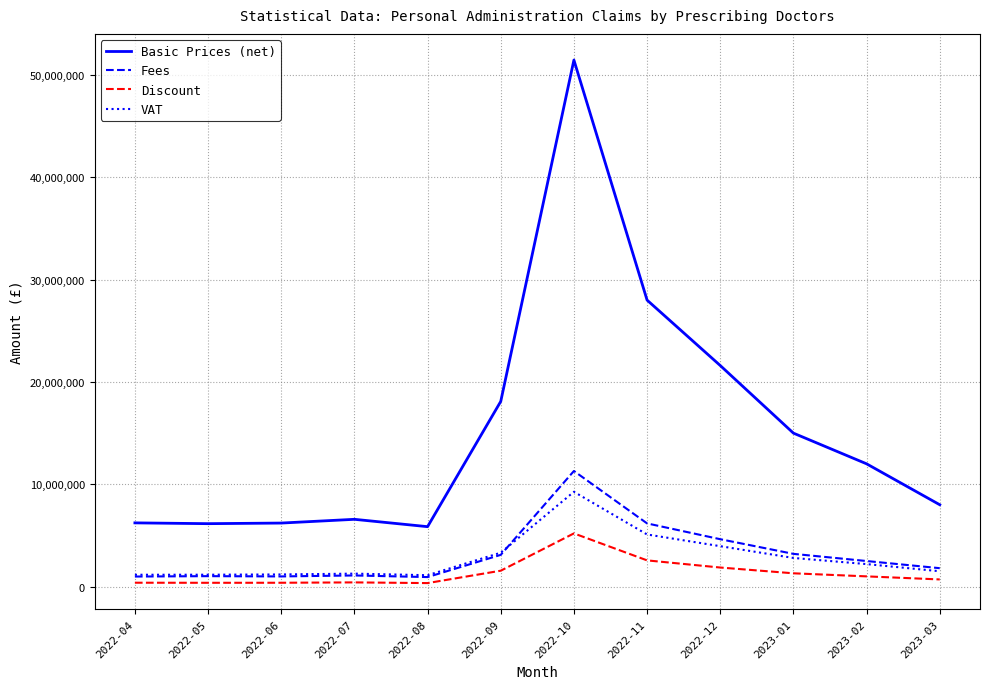

What is the difference between the maximum and minimum values in the Fees series?

10367578.5